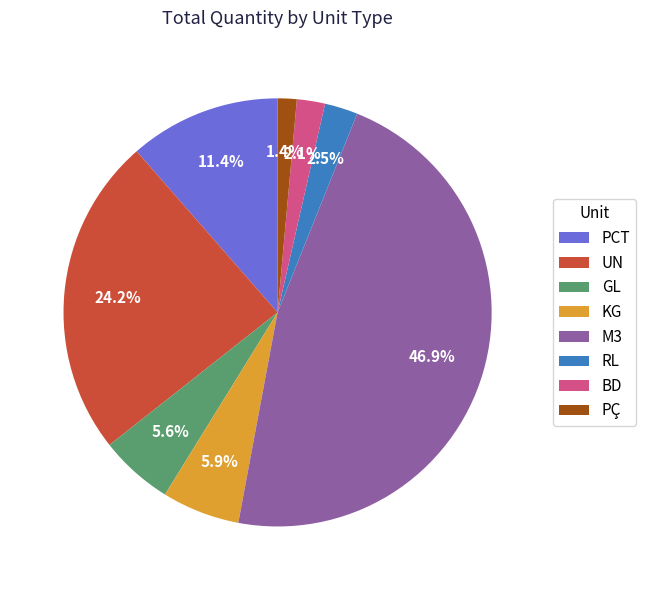

Approximately how many times larger is the value at BD compared to PÇ?

1.5